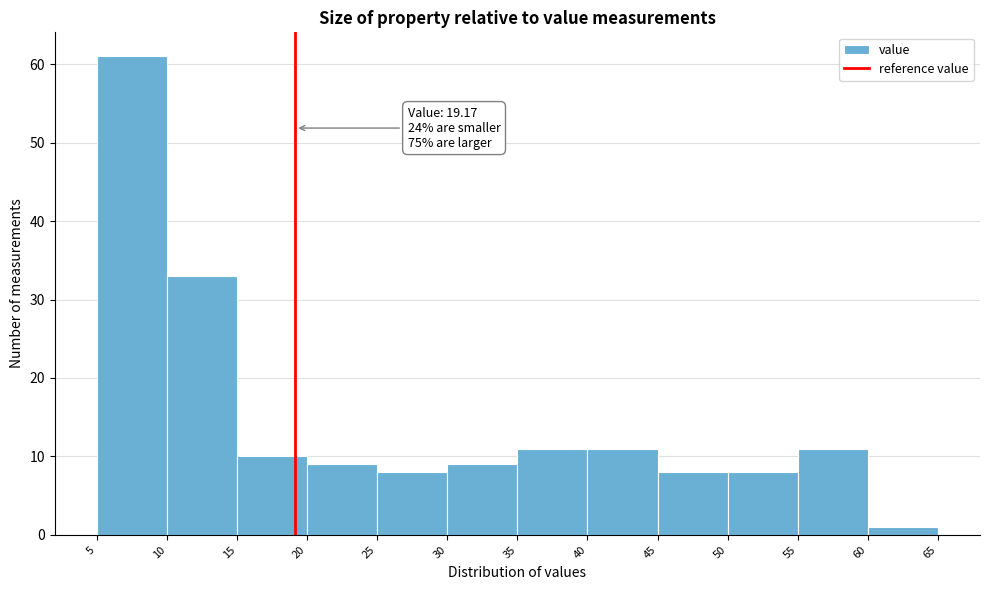

Over which range of the x-axis is the bar tallest?

5 to 10